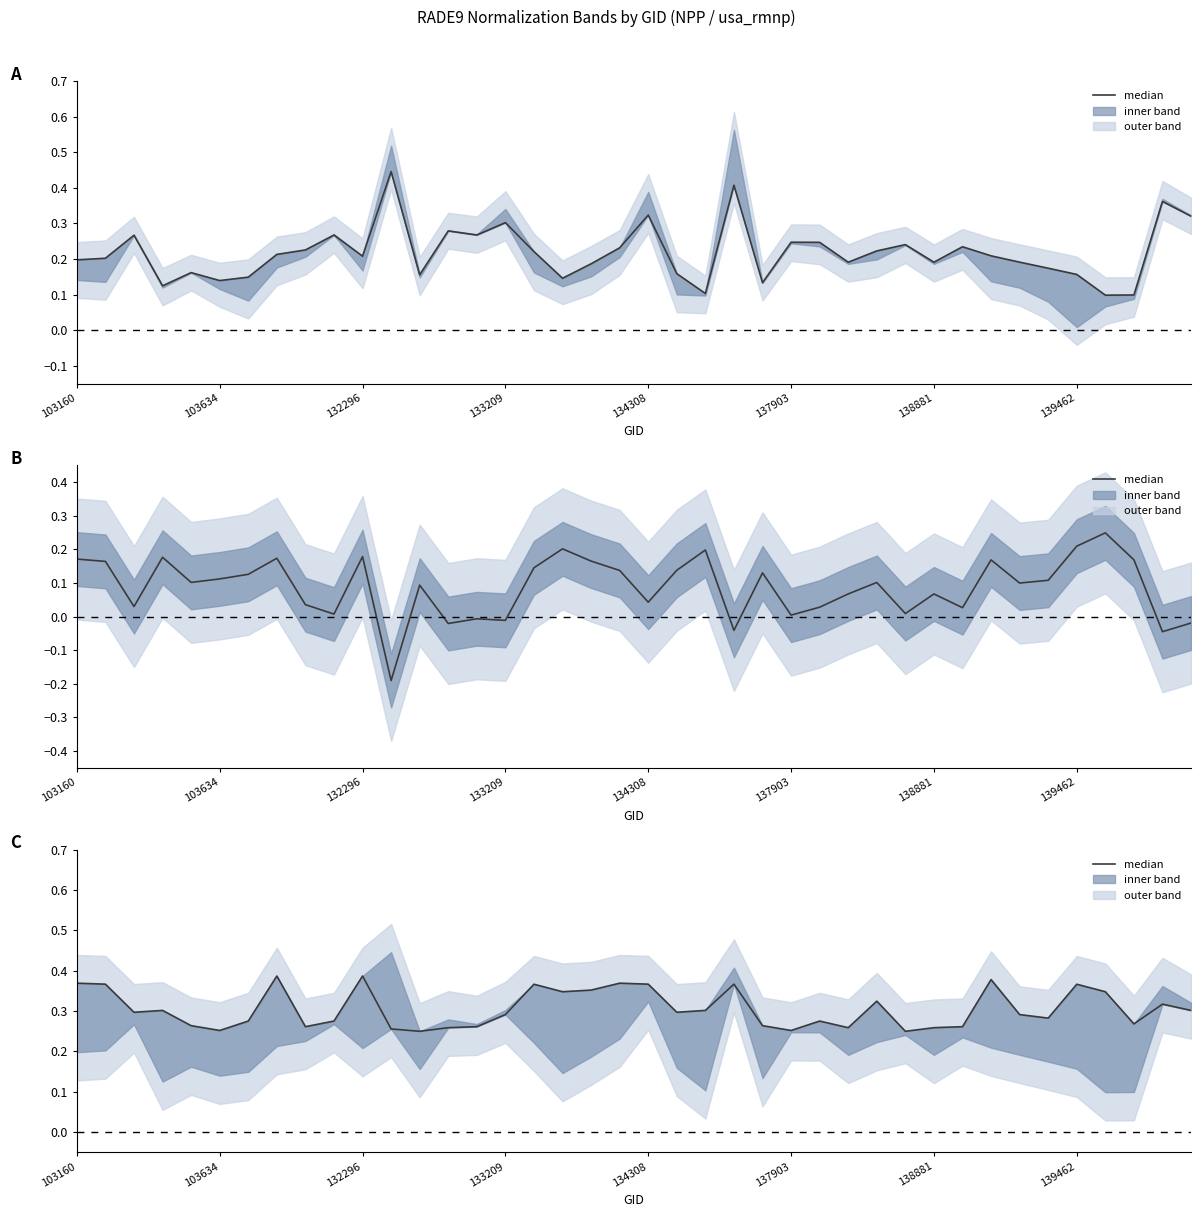

Reading right to left, list all the values displayed in this chart.

rade9_aggzone_norm: 0.3	0.4	0.1	0.1	0.2	0.2	0.2	0.2	0.2	0.2	0.2	0.2	0.2	0.2	0.2	0.1	0.4	0.1	0.2	0.3	0.2	0.2	0.1	0.2	0.3	0.3	0.3	0.2	0.4	0.2	0.3	0.2	0.2	0.1	0.1	0.2	0.1	0.3	0.2	0.2
rade9_bin_mdn - aggzone: -0.0	-0.0	0.2	0.2	0.2	0.1	0.1	0.2	0.0	0.1	0.0	0.1	0.1	0.0	0.0	0.1	-0.0	0.2	0.1	0.0	0.1	0.2	0.2	0.1	-0.0	-0.0	-0.0	0.1	-0.2	0.2	0.0	0.0	0.2	0.1	0.1	0.1	0.2	0.0	0.2	0.2
rade9_bin_mdn: 0.3	0.3	0.3	0.3	0.4	0.3	0.3	0.4	0.3	0.3	0.2	0.3	0.3	0.3	0.3	0.3	0.4	0.3	0.3	0.4	0.4	0.4	0.3	0.4	0.3	0.3	0.3	0.2	0.3	0.4	0.3	0.3	0.4	0.3	0.3	0.3	0.3	0.3	0.4	0.4